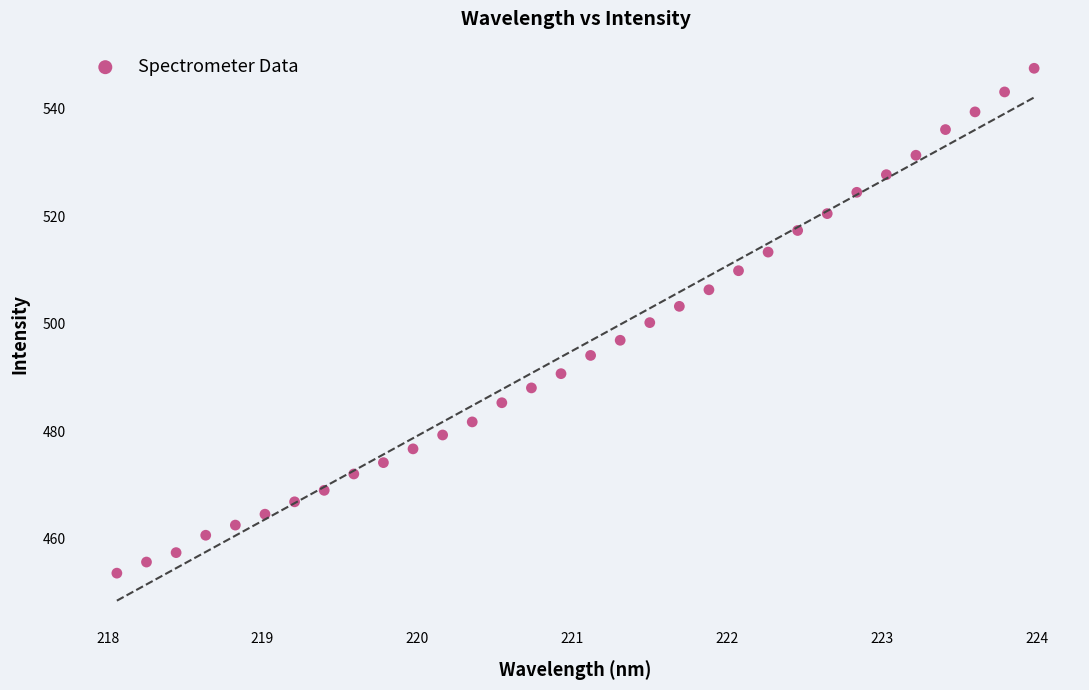

What is the range of Y values (max minus min)?

93.9